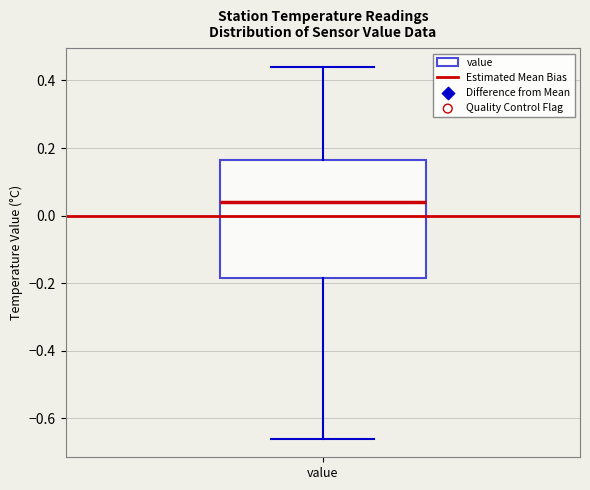

Read this box plot against the y-axis: the position of the median line, the range covered by the box, and the ends of both whiskers. The values are not printed on the chart, so give them approximately, as read against the axis.

median 0.04, box -0.18 to 0.16, whiskers -0.66 to 0.44